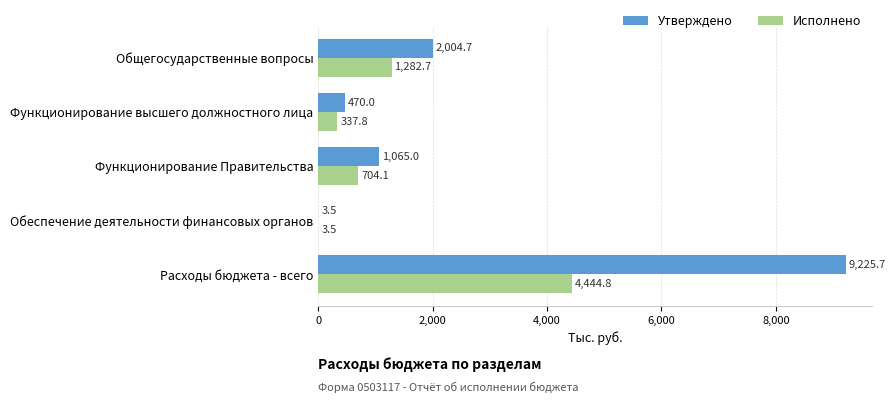

How many values in the Утверждено series exceed 1065?

3